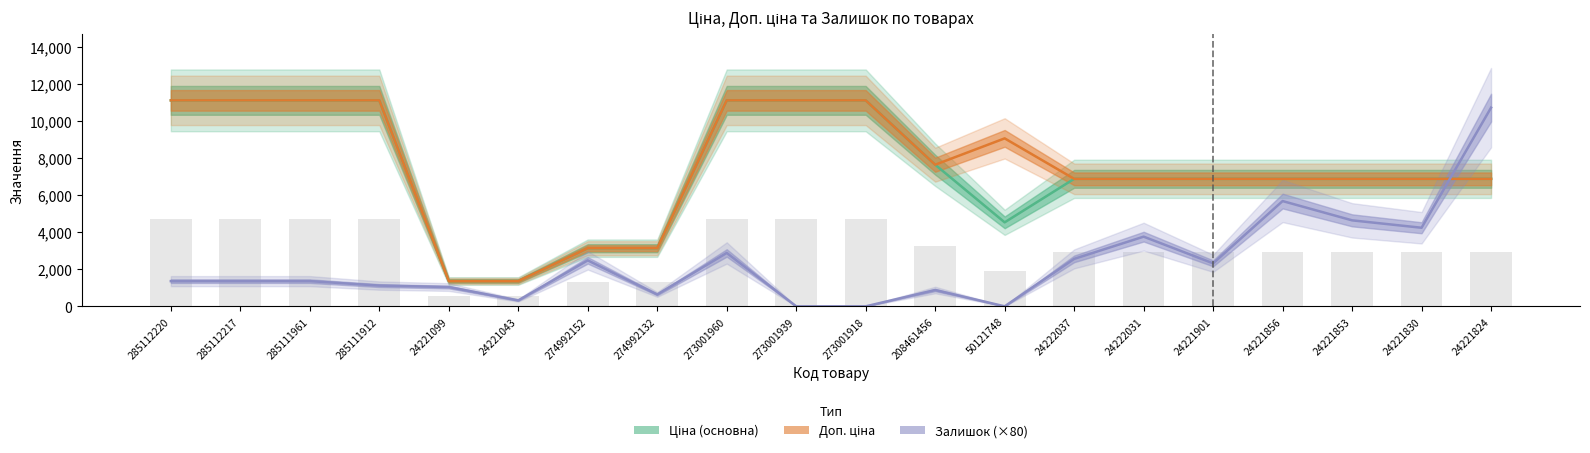

Count the number of data series in this chart.

3